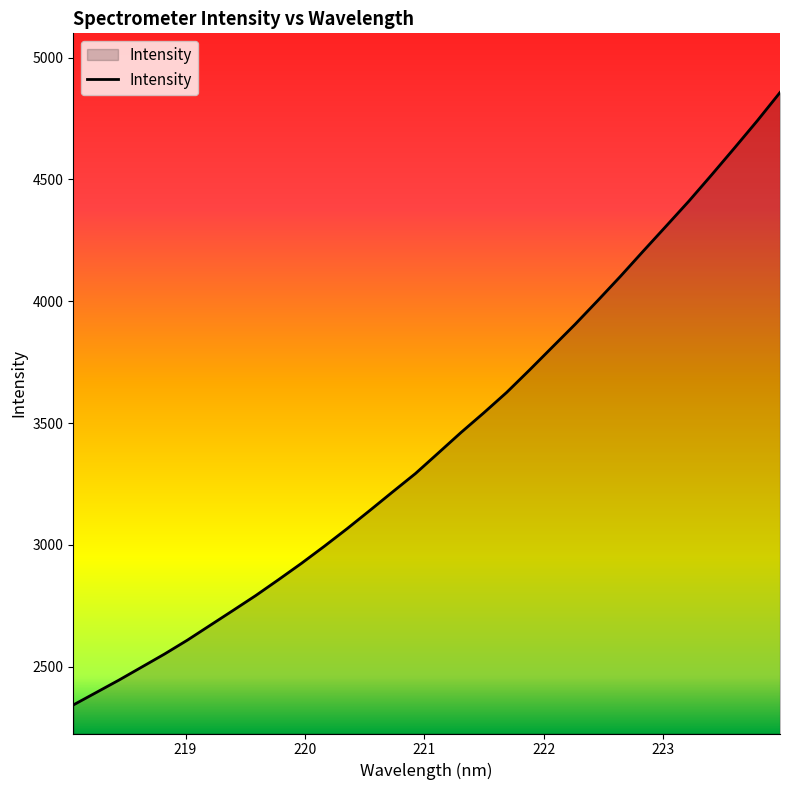

What is the average value?

3429.4